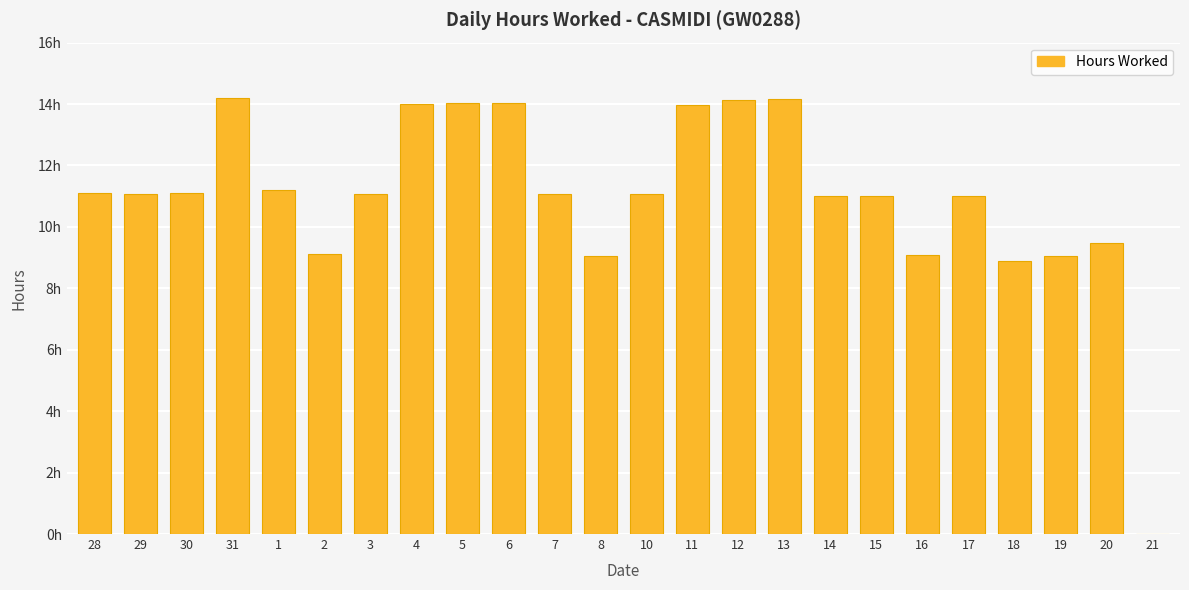

The value at 7 is 16.8. True or false?

False